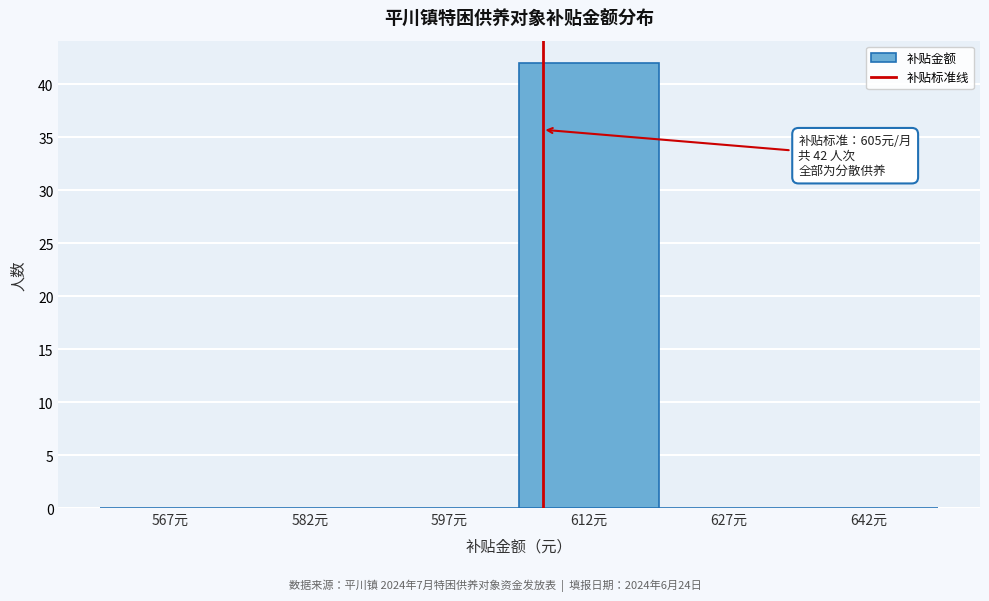

Over which range of the x-axis is the bar tallest?

605 to 620